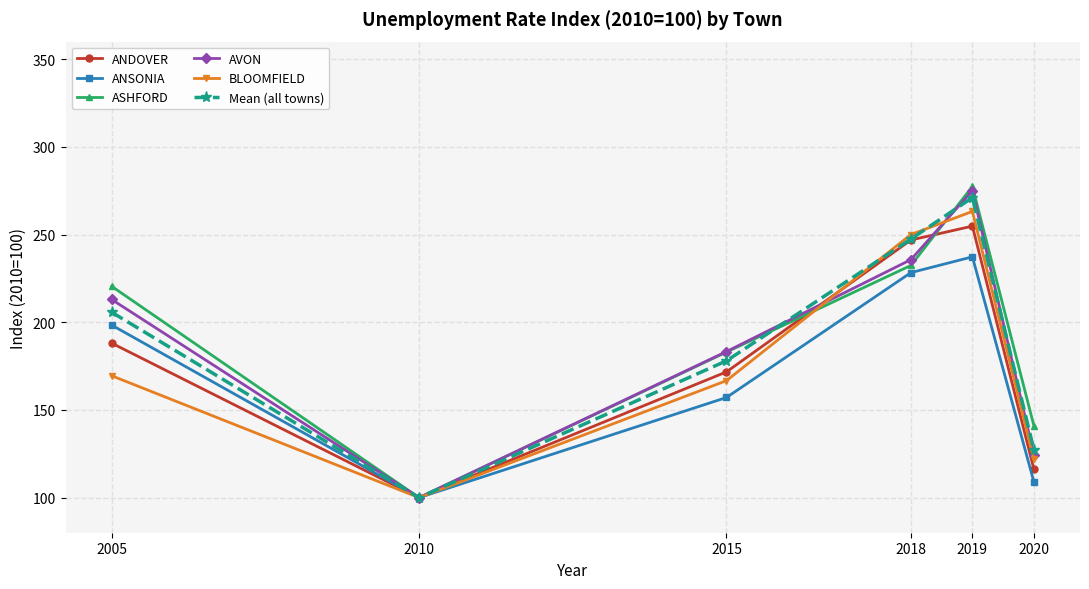

What is the value of the ANDOVER point at the 2nd from the left?

100.0